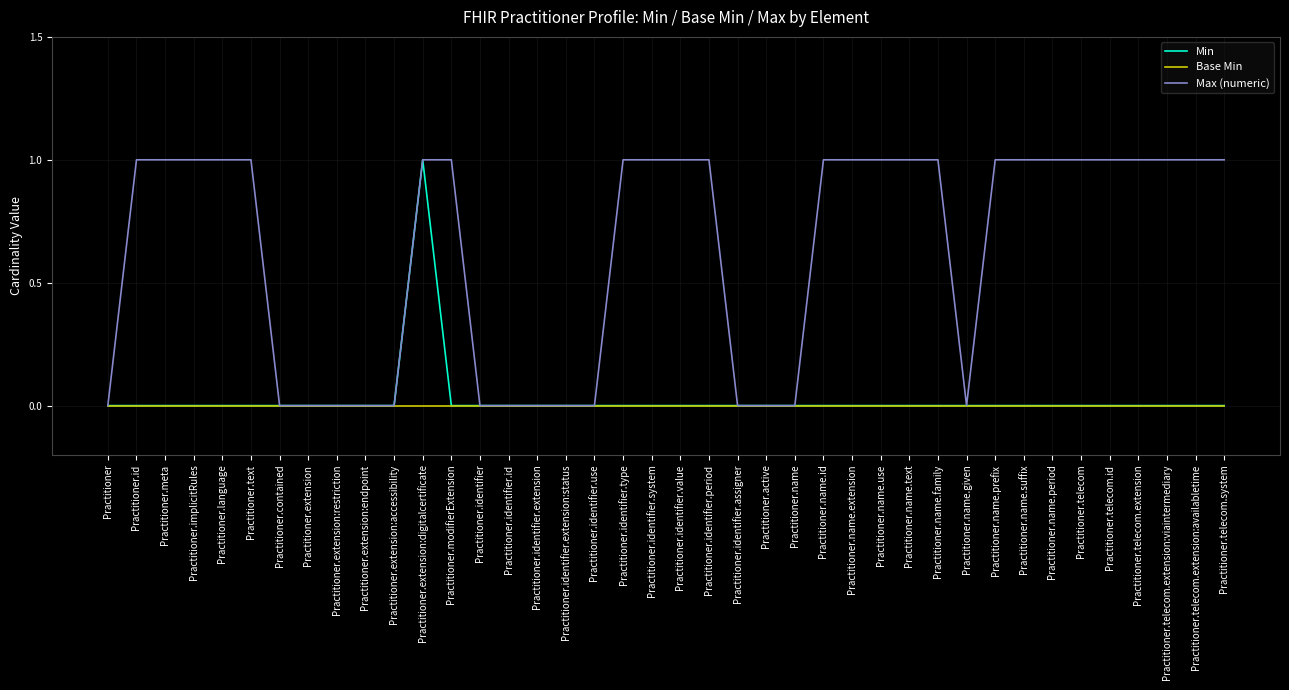

What position from the right is Practitioner.identifier.value?

20